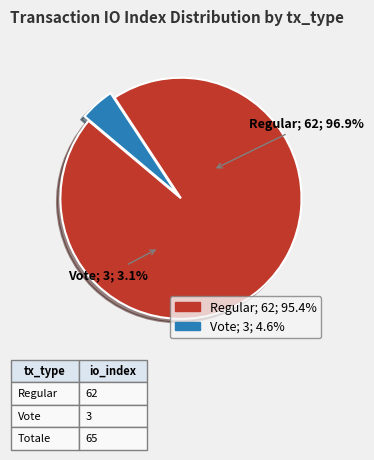

How many segments does this pie chart have?

2